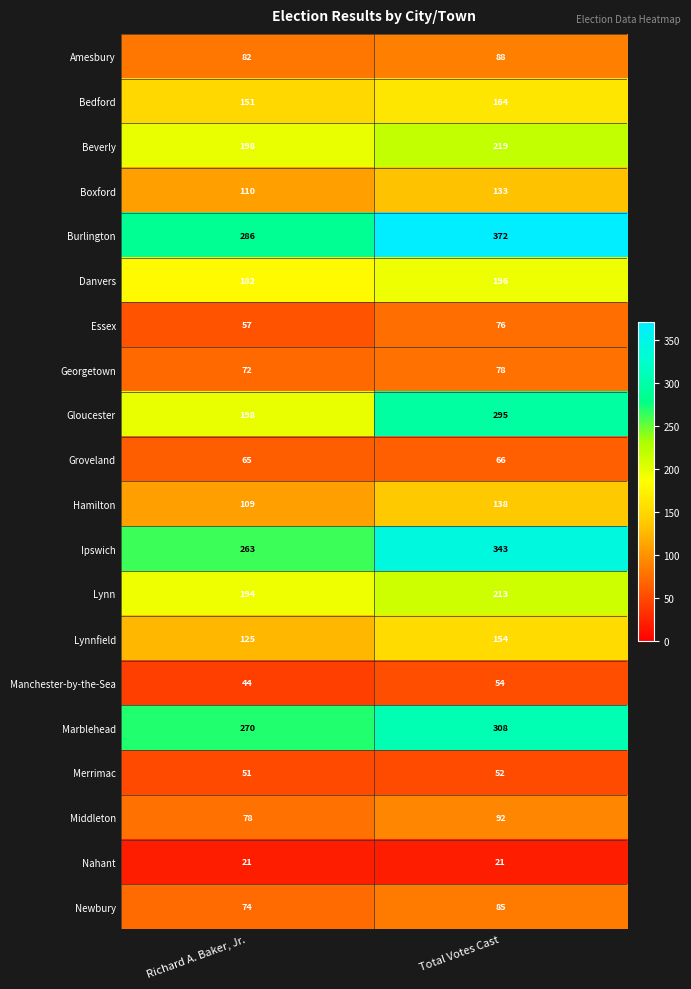

Which series has the largest total across all categories?

Burlington